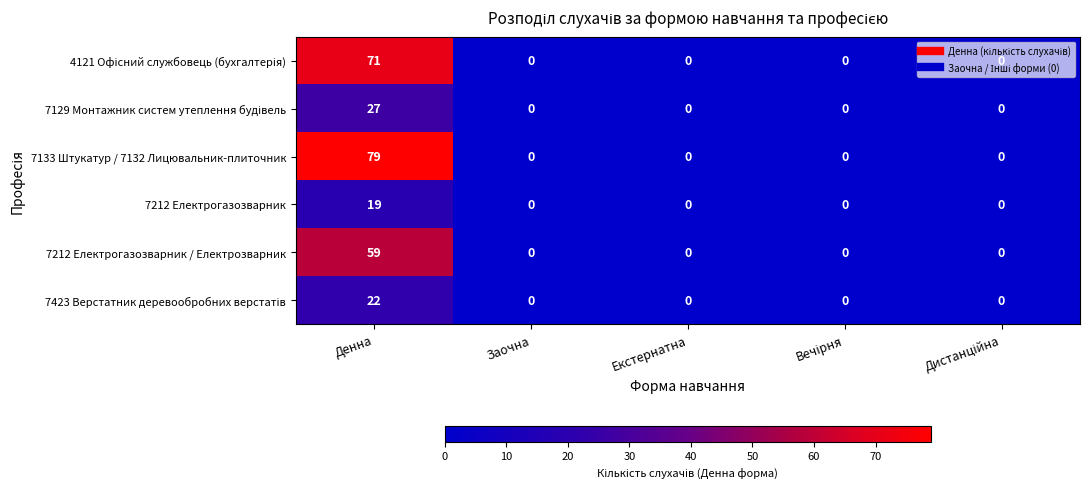

How many distinct data groups are displayed?

6